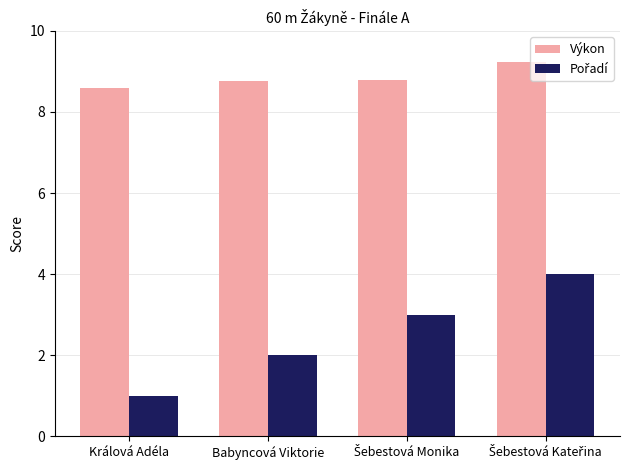

Where is Výkon nearest to the value 8?

Králová Adéla